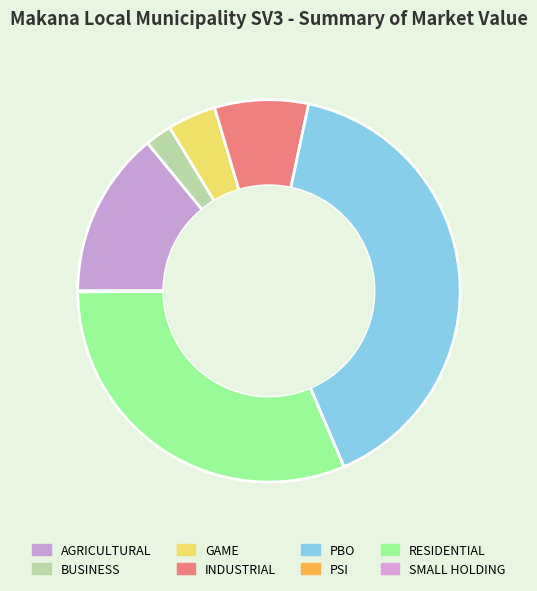

Which slice is the largest?

PBO